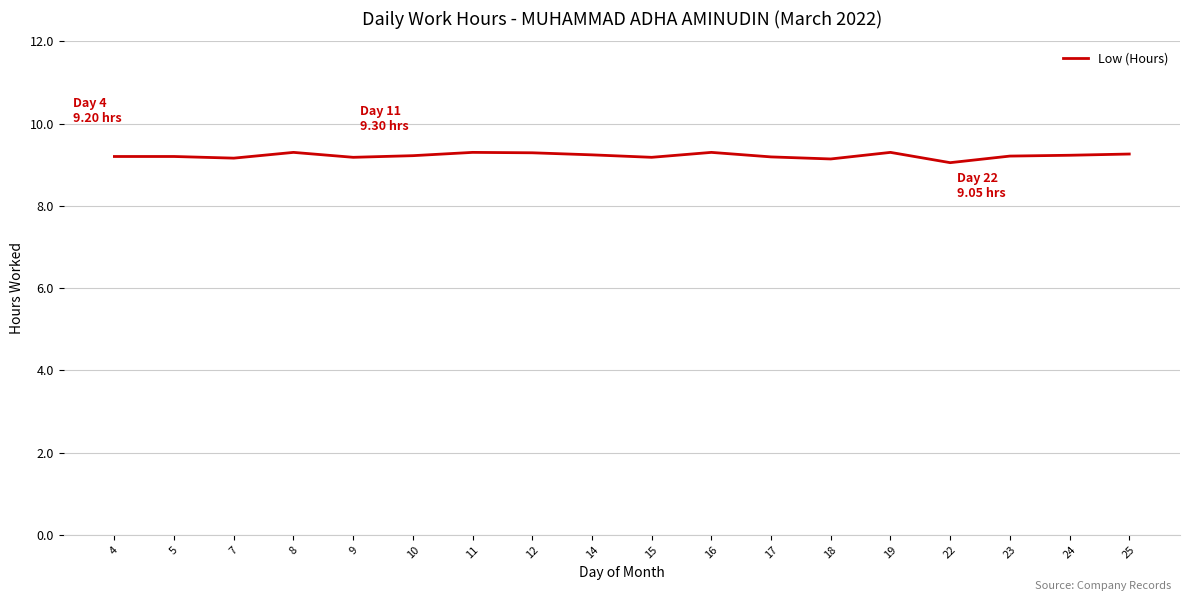

What is the change in value from 22 to 24?

+0.2